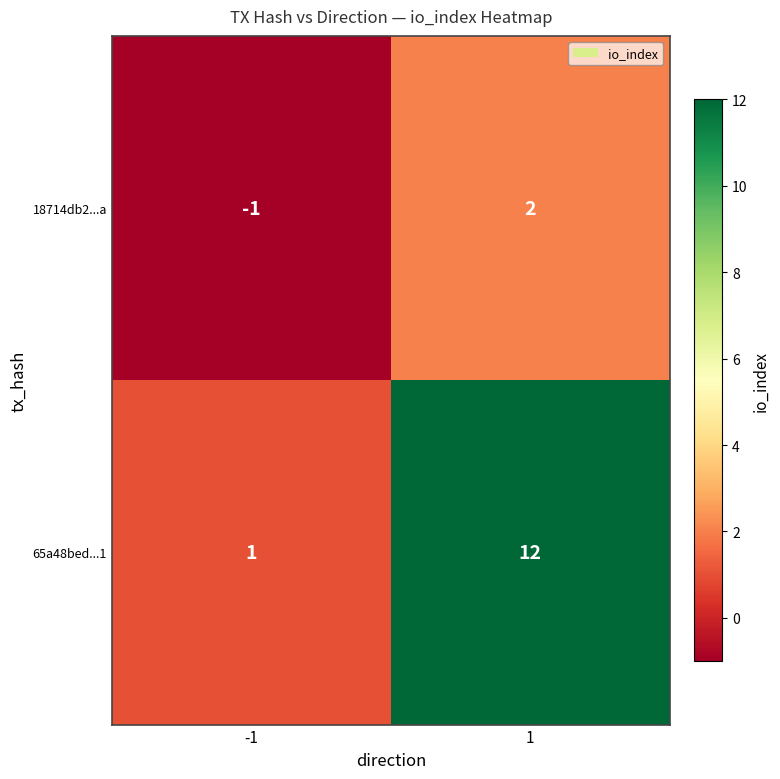

What is the difference between the 65a48bed...1 values at -1 and 1?

11